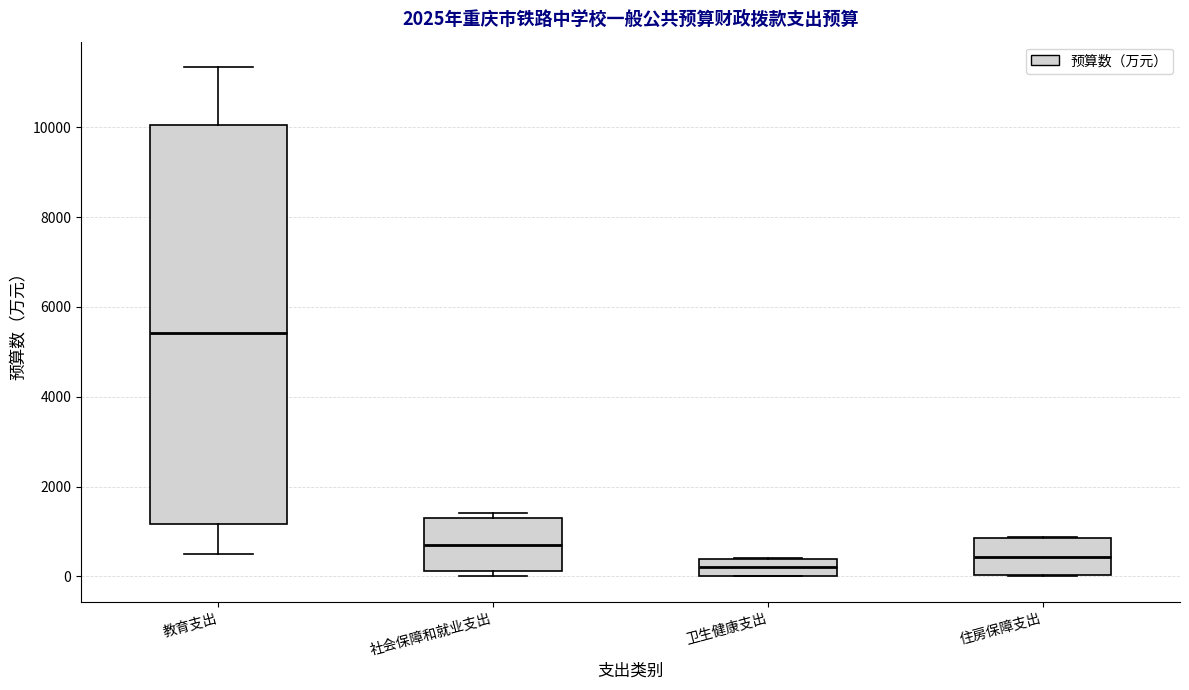

Reading left to right, transcribe this box plot: for each box, give where its median line is, the range the box spans, and where its two whiskers end, as read against the y-axis. The values are not printed on the chart, so give them approximately, as read against the axis.

教育支出: median 5400, box 1200 to 10000, whiskers 600 to 11400
社会保障和就业支出: median 800, box 200 to 1400, whiskers 0 to 1400 (just above the box's upper edge)
卫生健康支出: median 200, box 0 to 400, whiskers 0 to 400
住房保障支出: median 400, box 0 to 800, whiskers 0 to 800